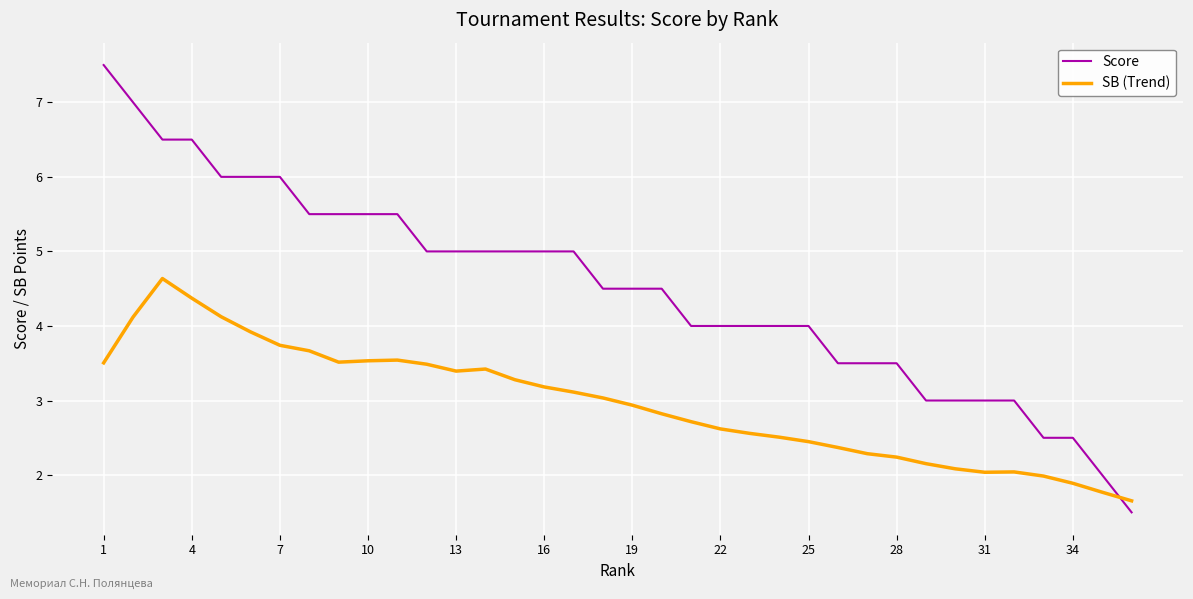

Which series has the largest total across all categories?

Score